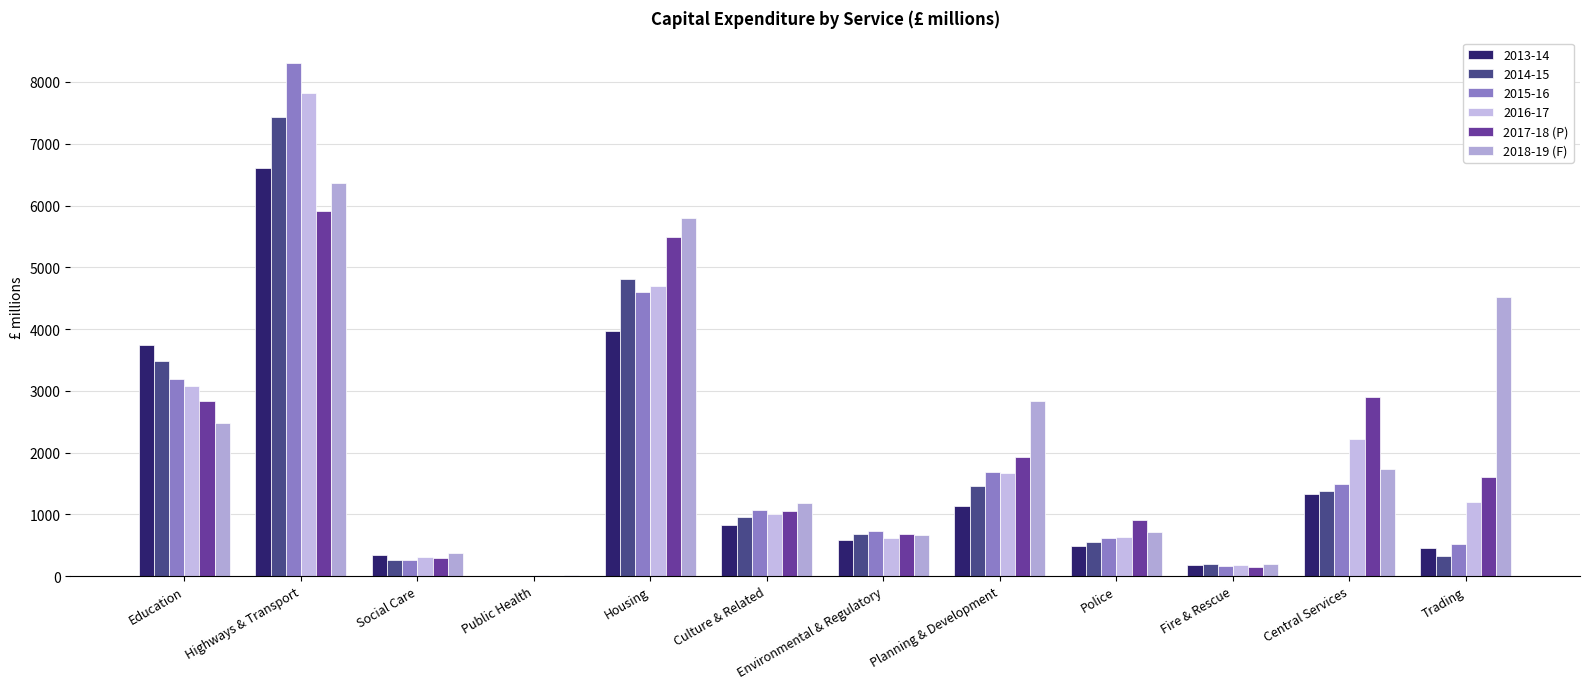

At which label does 2017-18 (P) reach its minimum?

Public Health